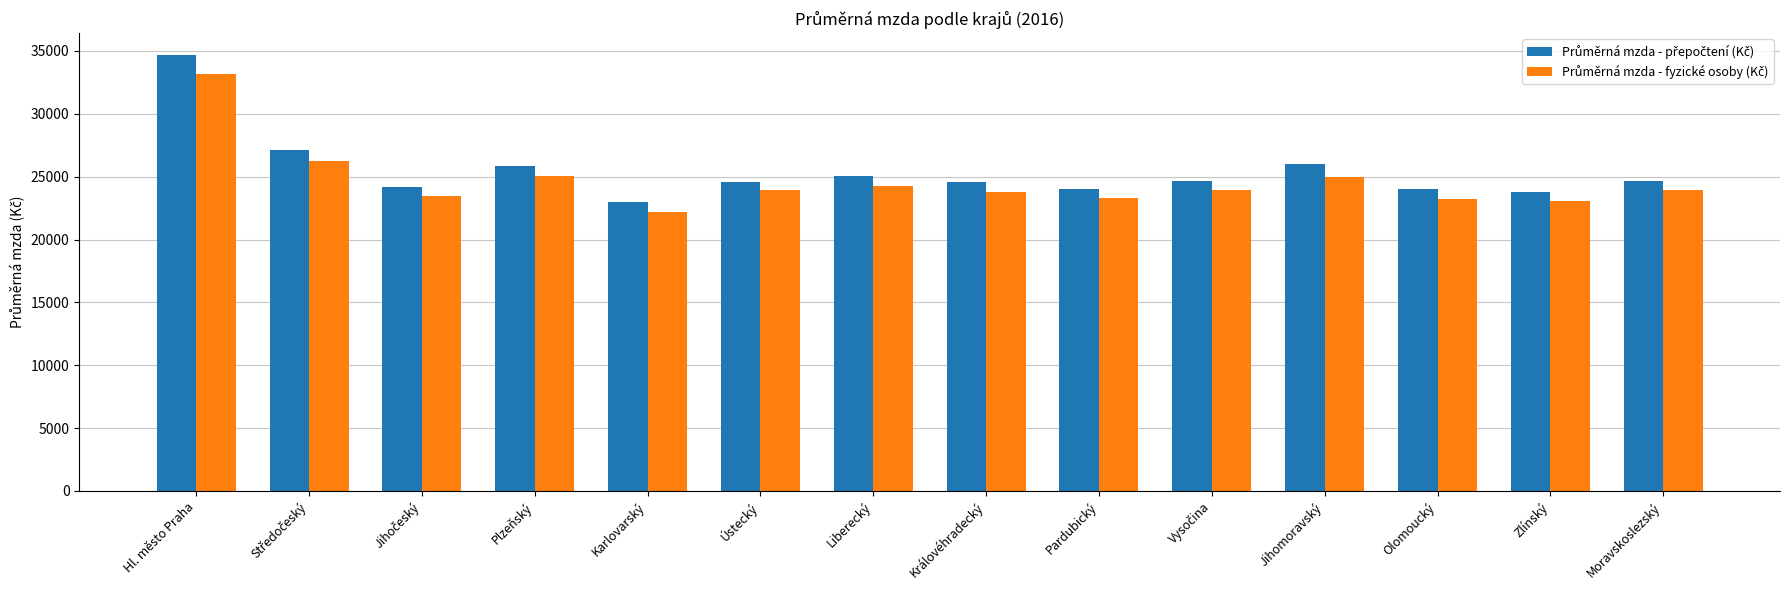

What is the spread (max minus min) of values at Jihomoravský?

970